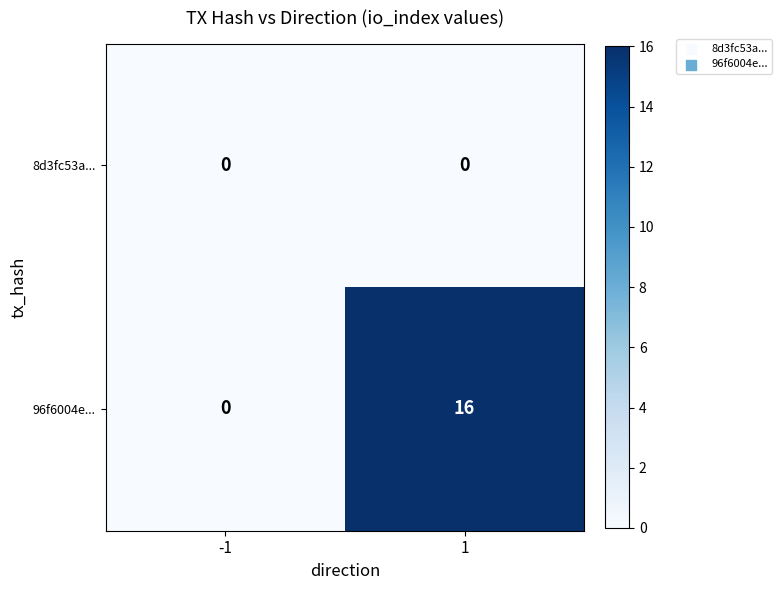

Rank the series at 1 from highest to lowest value.

96f6004e..., 8d3fc53a...